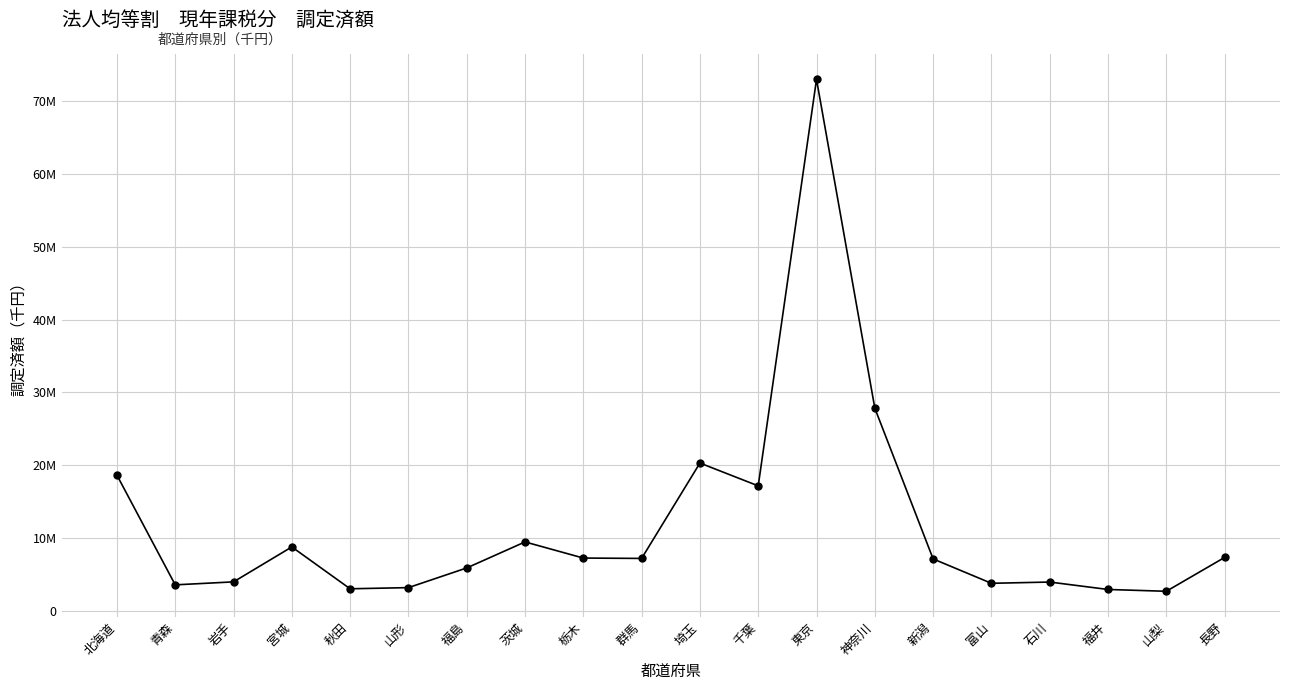

Where is the data nearest to the value 37841093?

神奈川